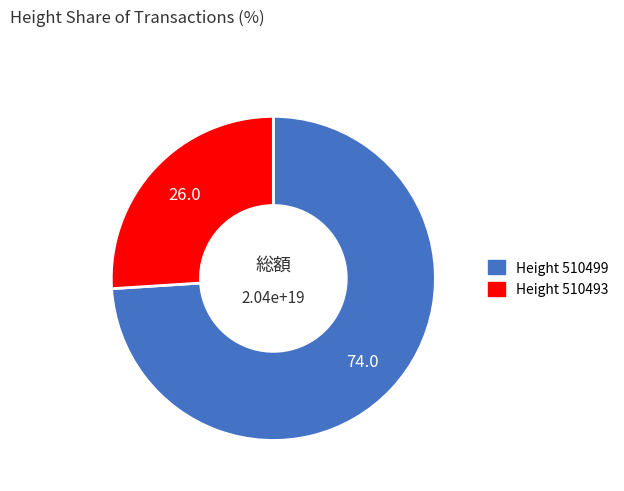

Which category has the biggest portion of the pie?

Height 510499